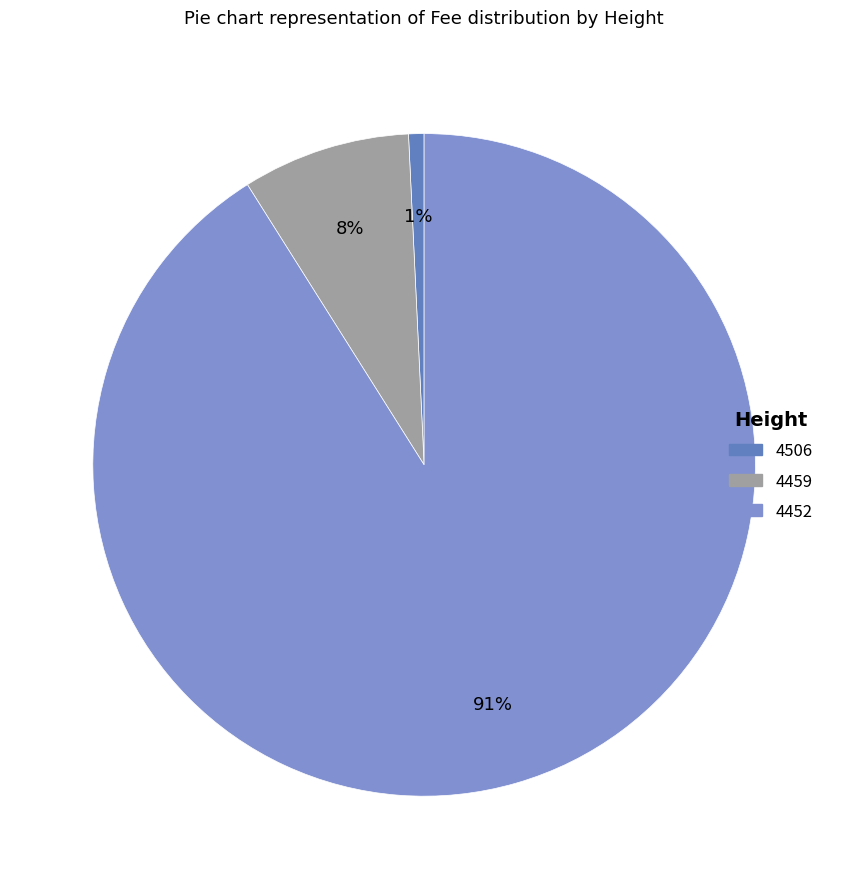

To the nearest percent, what is the combined percentage of 4506 and 4452?

92%